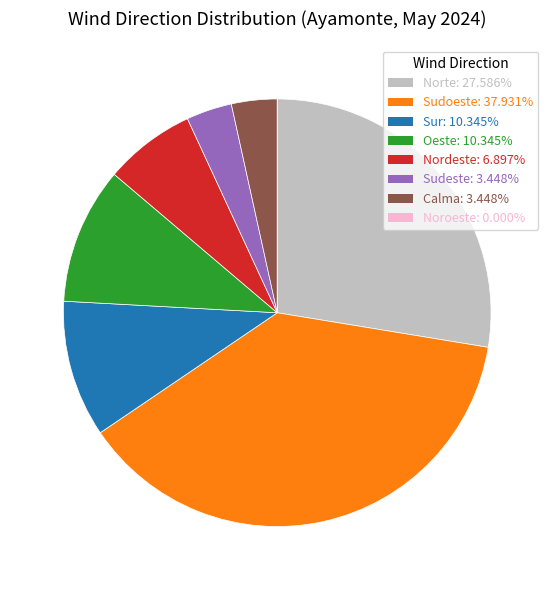

Does any single category account for the majority?

No